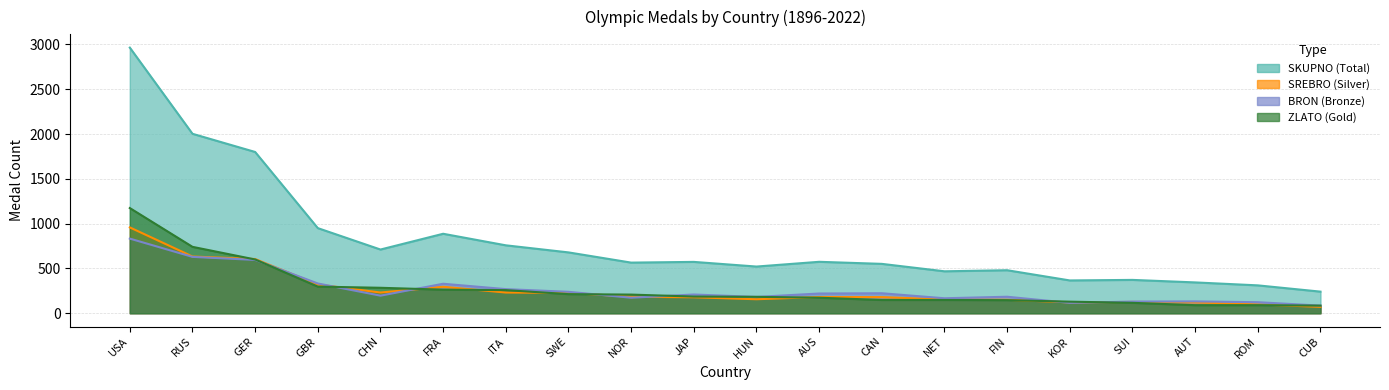

Count the number of data series in this chart.

4